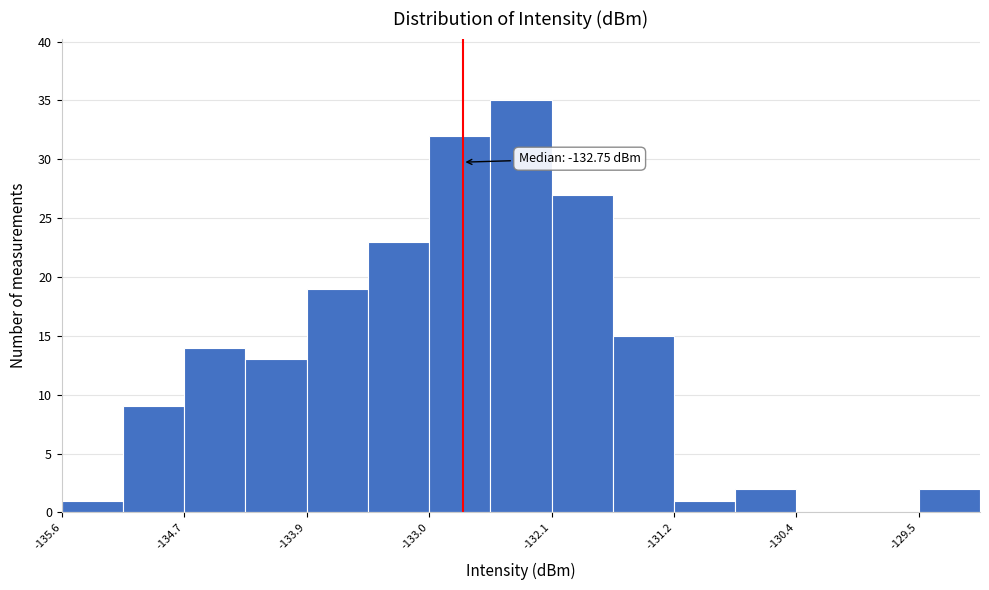

Which range on the x-axis has the tallest bar?

-132.6 to -132.1